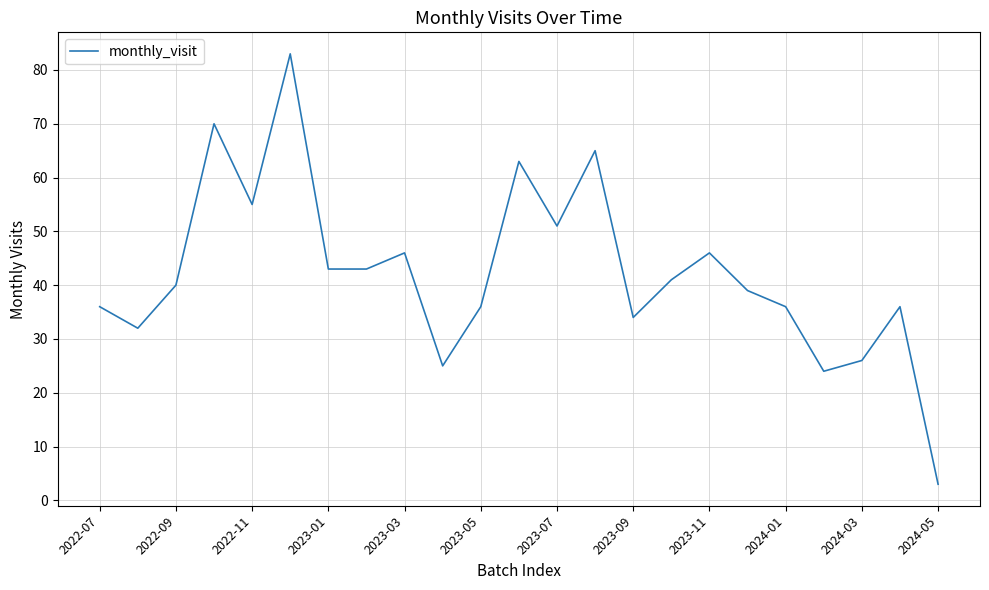

What is the smallest value displayed?

3